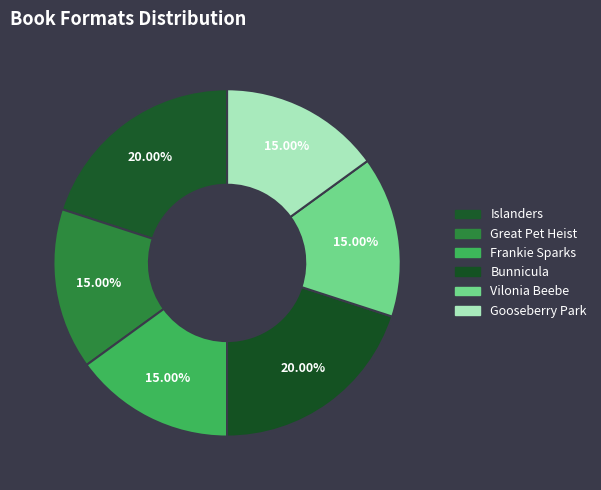

How many slices are in this pie chart?

6